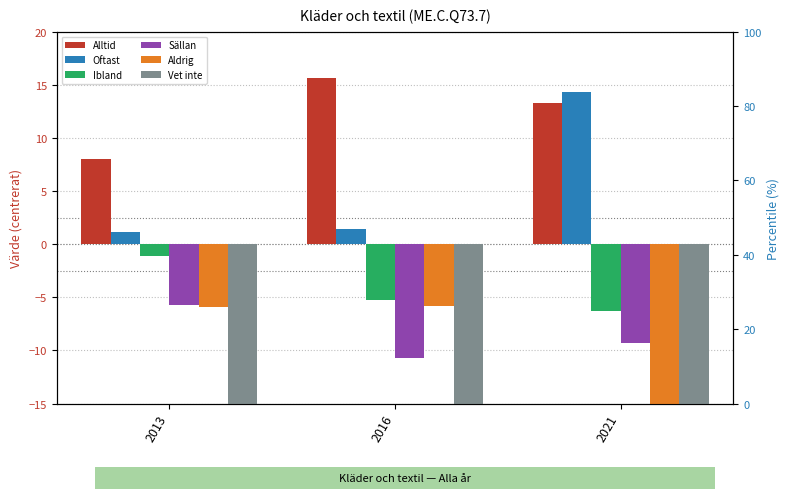

At 2016, list the series in order from smallest to largest.

Vet inte, Sällan, Aldrig, Ibland, Oftast, Alltid